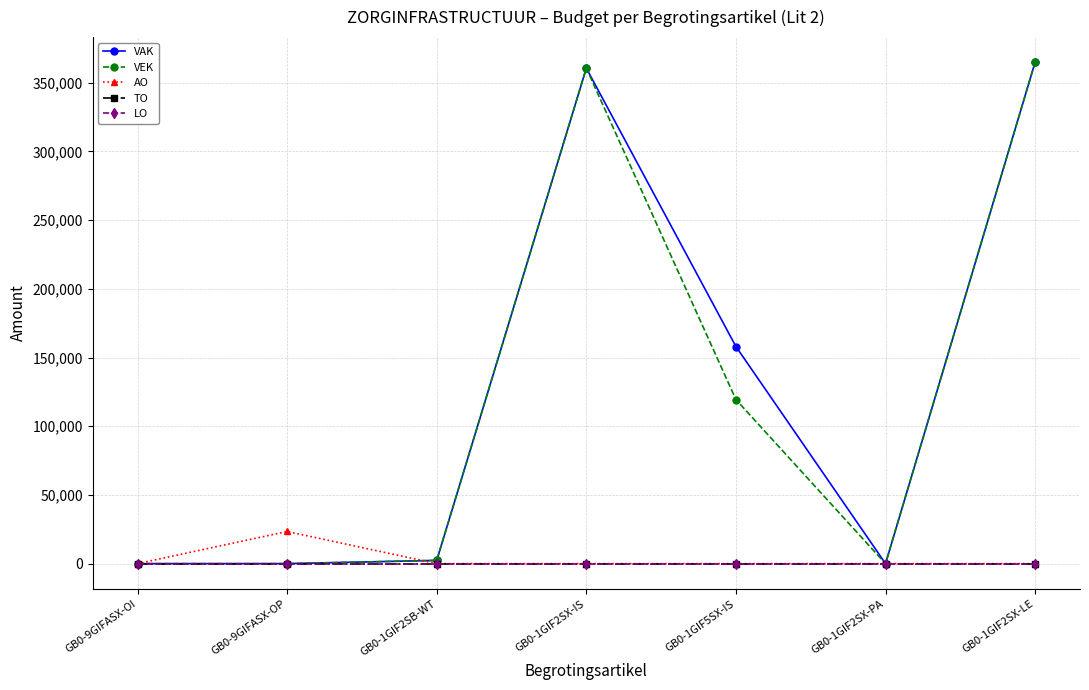

What position from the right is GB0-1GIF5SX-IS?

3